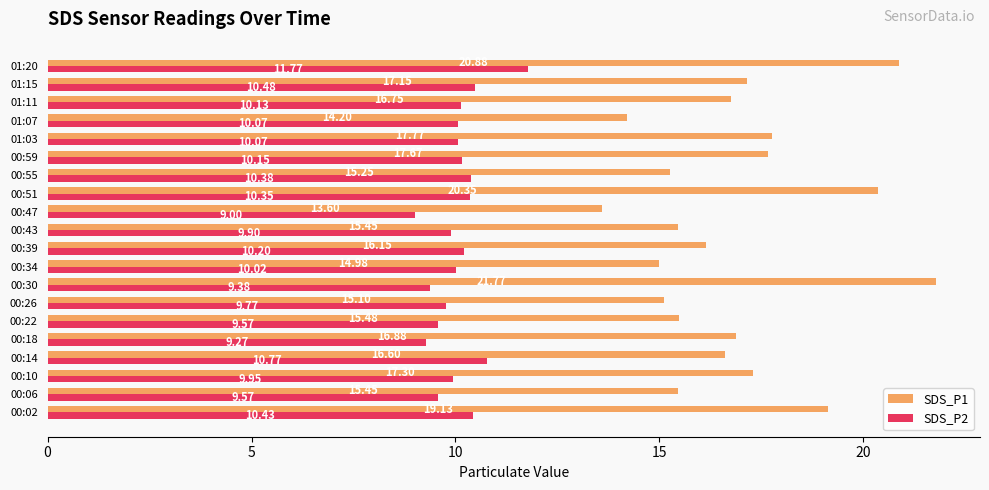

What is the difference between the maximum and minimum values in the SDS_P1 series?

8.2